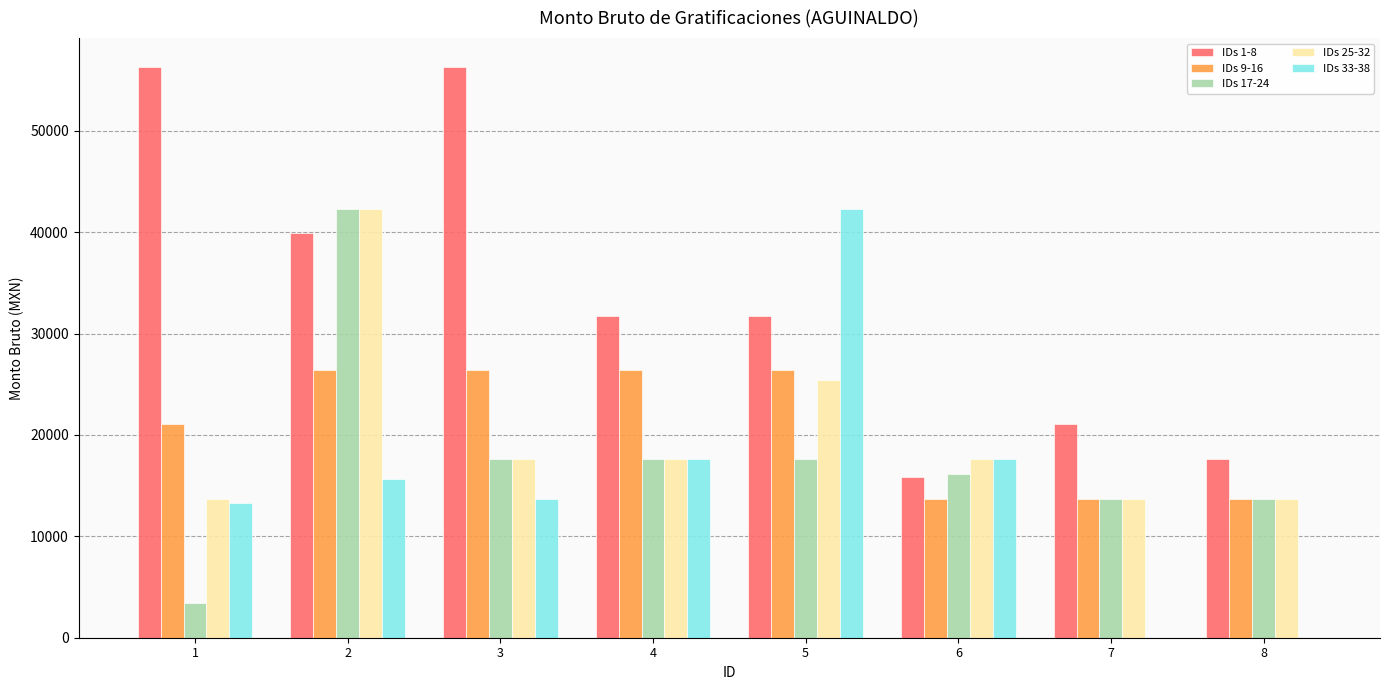

What are all the series names shown in the legend?

IDs 1-8, IDs 9-16, IDs 17-24, IDs 25-32, IDs 33-38